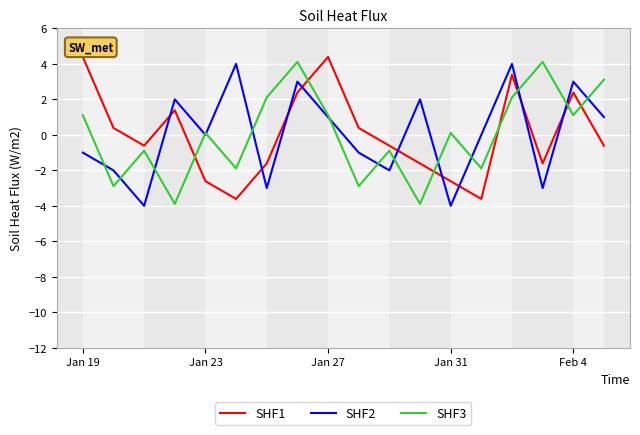

What is the greatest value displayed?

4.4